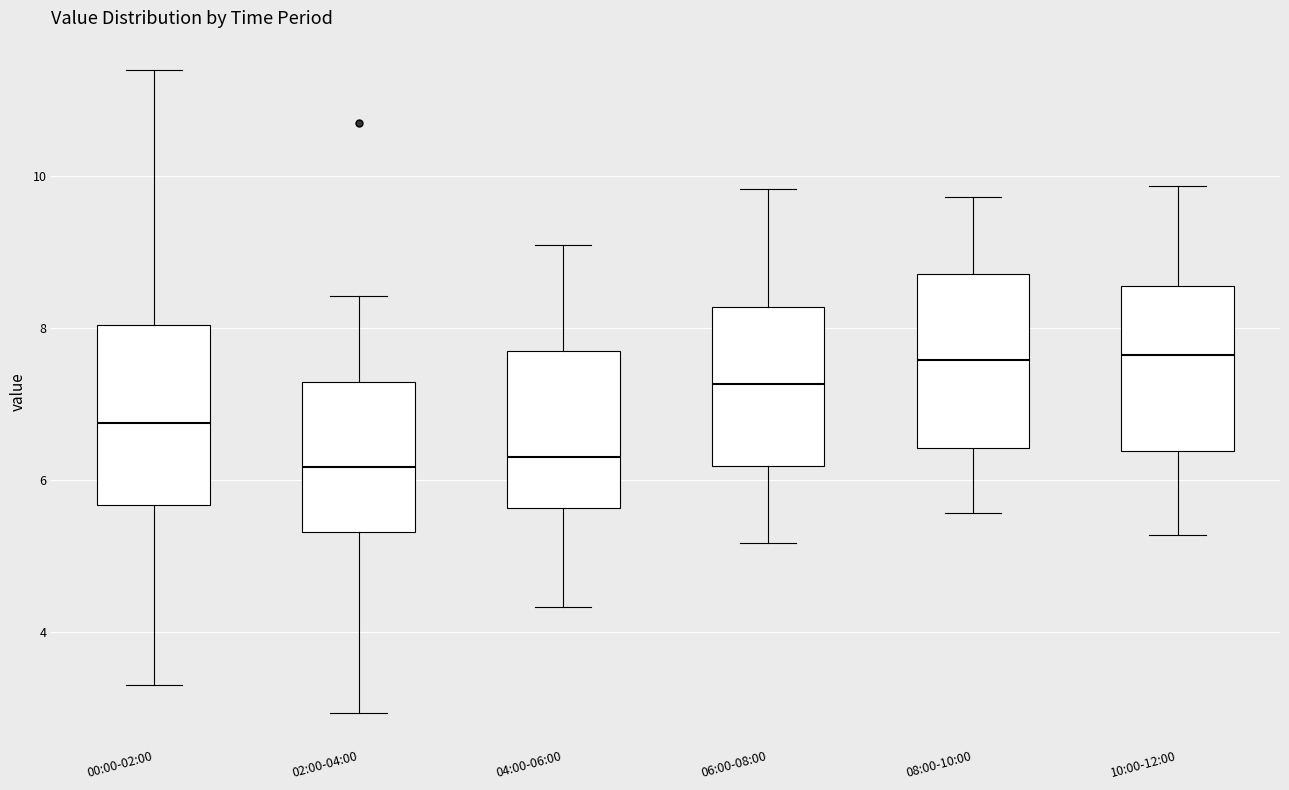

Reading left to right, read every box against the y-axis: the position of its median line, the range the box covers, and the ends of its whiskers. The values are not printed on the chart, so give them approximately, as read against the axis.

00:00-02:00: median 6.8, box 5.6 to 8.0, whiskers 3.4 to 11.4
02:00-04:00: median 6.2, box 5.4 to 7.2, whiskers 3.0 to 8.4
04:00-06:00: median 6.4, box 5.6 to 7.8, whiskers 4.4 to 9.2
06:00-08:00: median 7.2, box 6.2 to 8.2, whiskers 5.2 to 9.8
08:00-10:00: median 7.6, box 6.4 to 8.8, whiskers 5.6 to 9.8
10:00-12:00: median 7.6, box 6.4 to 8.6, whiskers 5.2 to 9.8